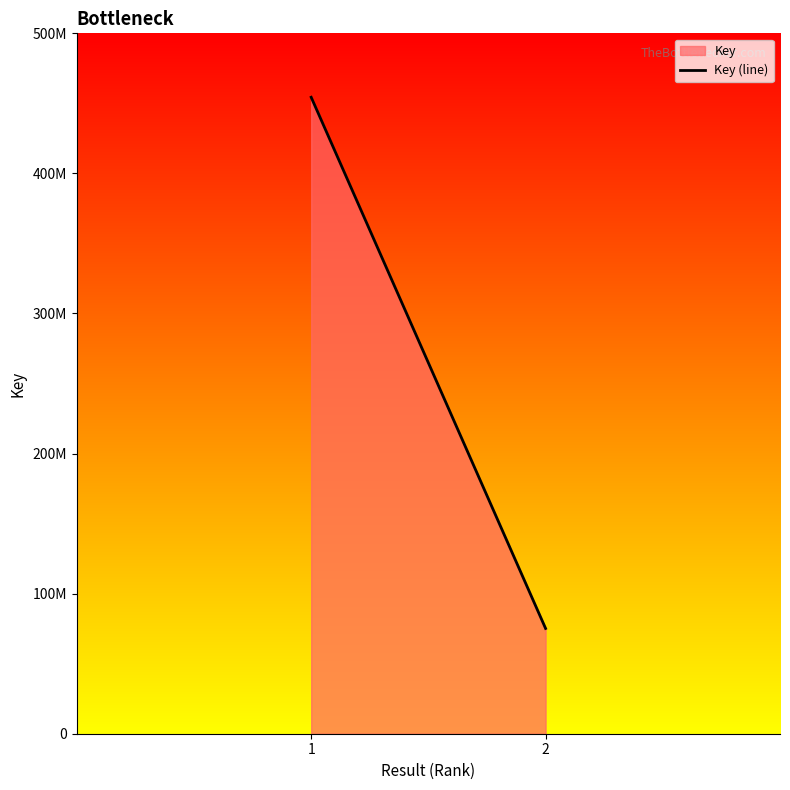

Reading left to right, what are all the values shown in this chart?

454365195	75150534